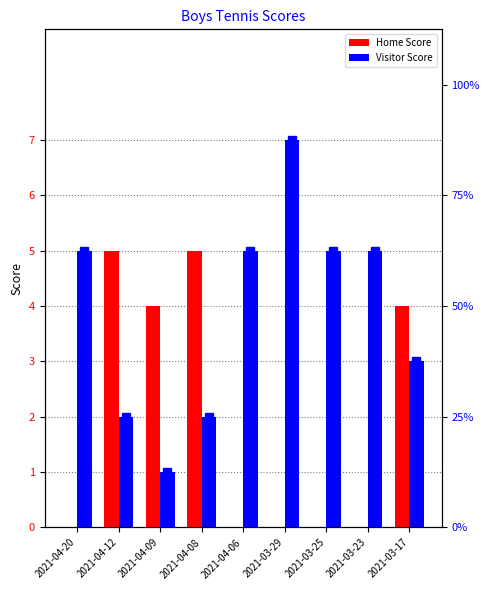

Reading right to left, transcribe all the data shown in this chart.

Home Score: 4	0	0	0	0	5	4	5	0
Visitor Score: 3	5	5	7	5	2	1	2	5